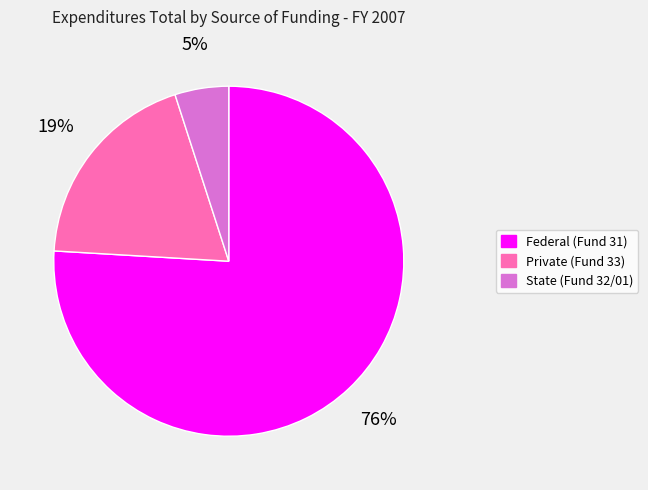

Which category has the smallest portion of the pie?

State (Fund 32/01)